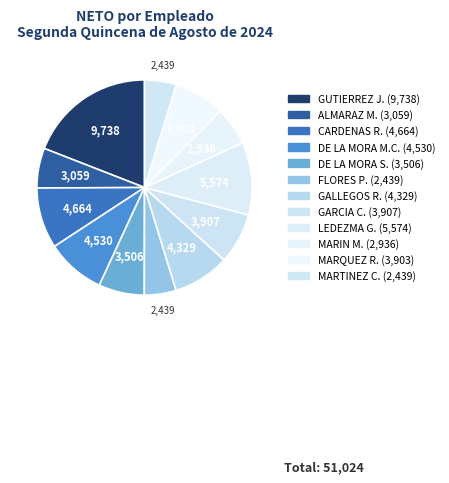

To the nearest percent, what is the difference between the largest and smallest slice percentages?

14%